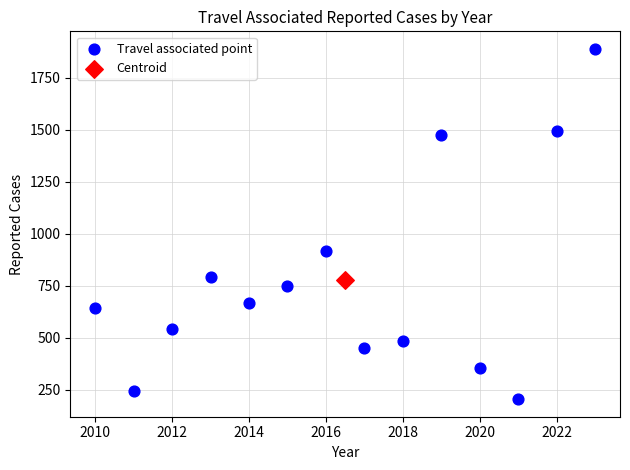

What are all the series names shown in the legend?

Travel associated point, Centroid